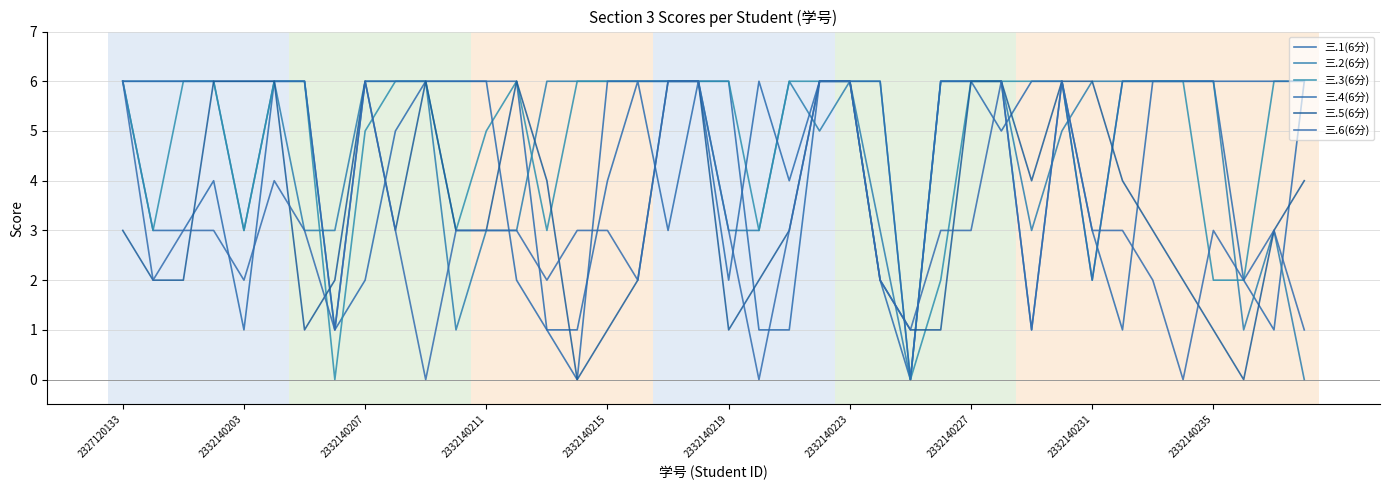

Is this an area chart (filled region under the line)?

No